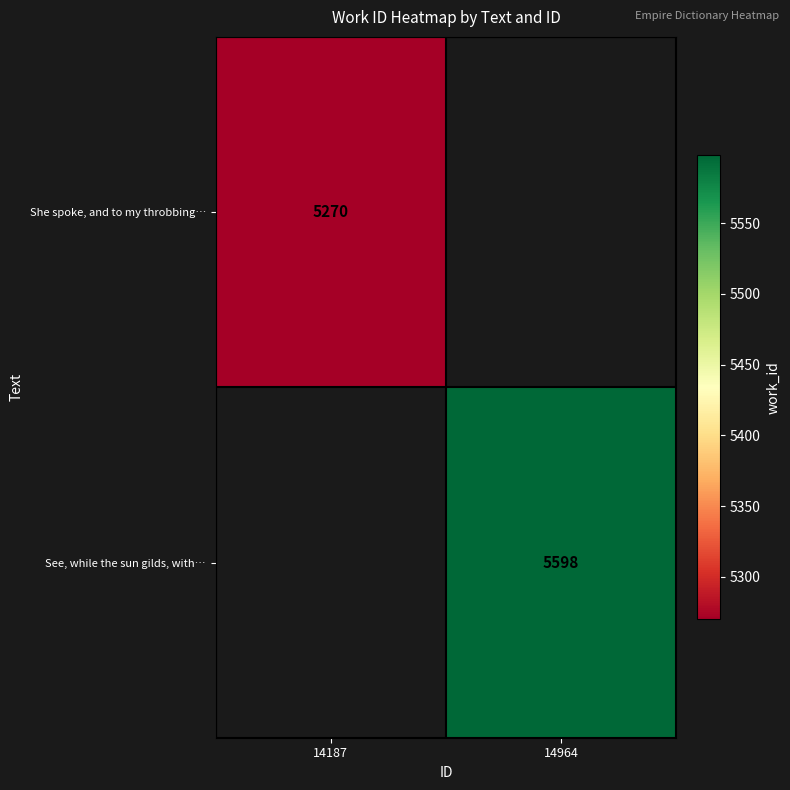

Count the number of categories in the chart.

2